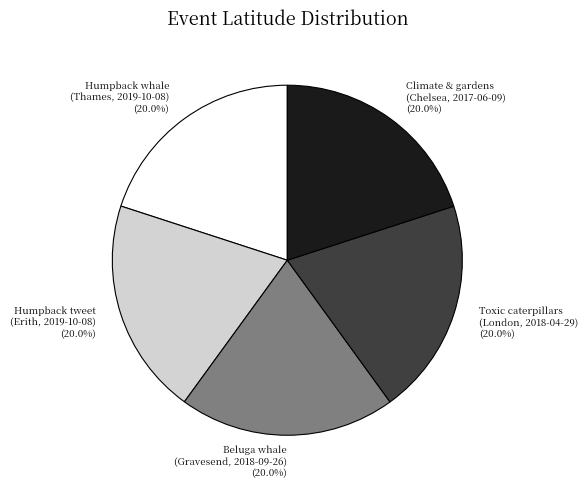

Does Climate & gardens (Chelsea, 2017-06-09) account for over 50% of the chart?

No